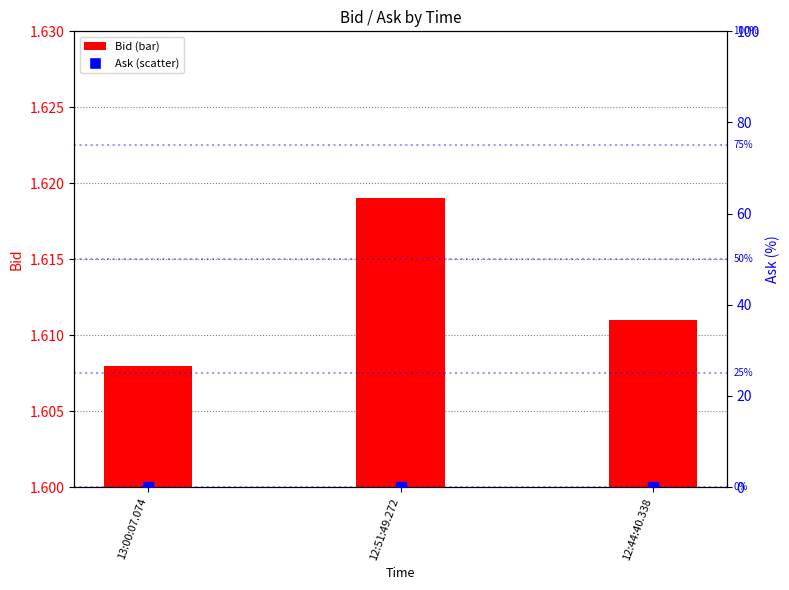

At which category is the sum across all series the highest?

12:51:49.272